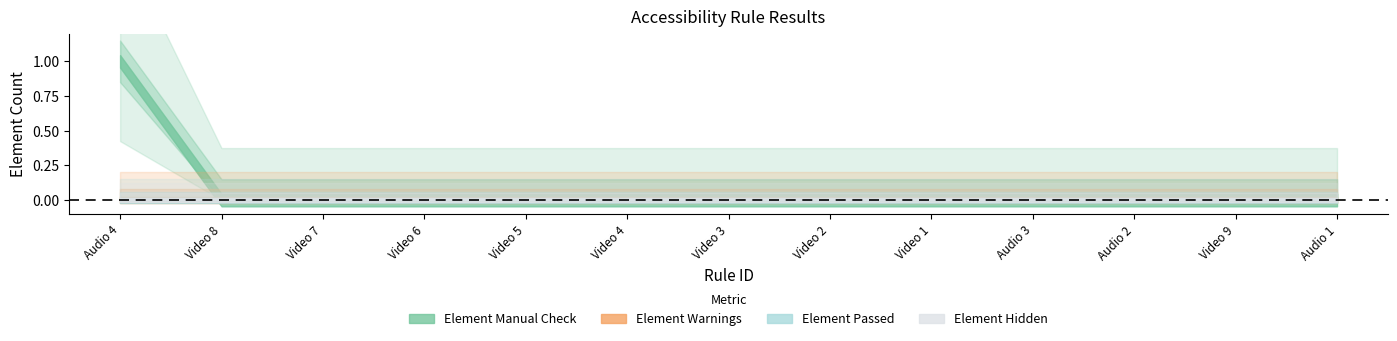

At which label is Element Warnings closest to 0?

Audio 4